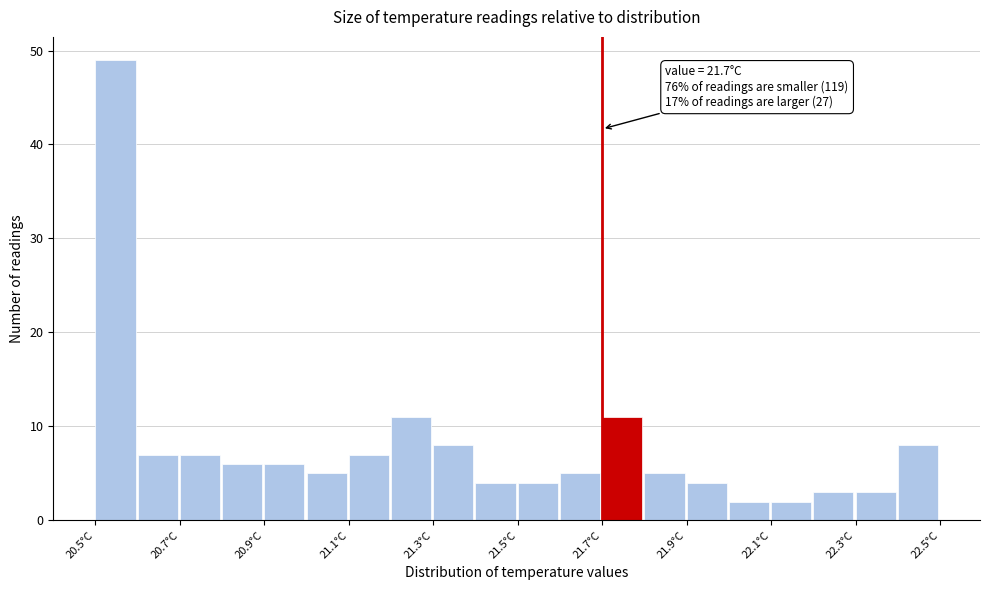

Over which range of the x-axis is the bar tallest?

20.5 to 20.6